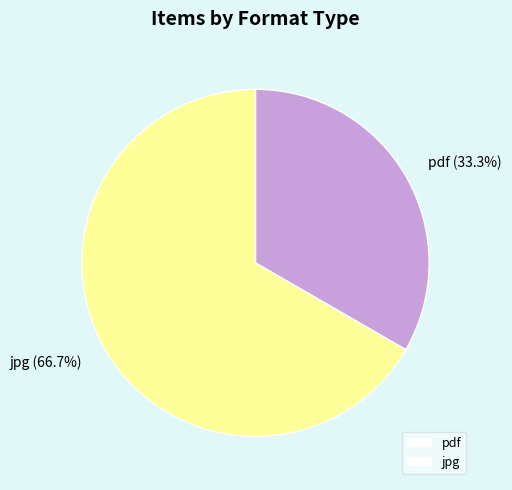

Combined, do jpg and pdf account for over 50%?

Yes